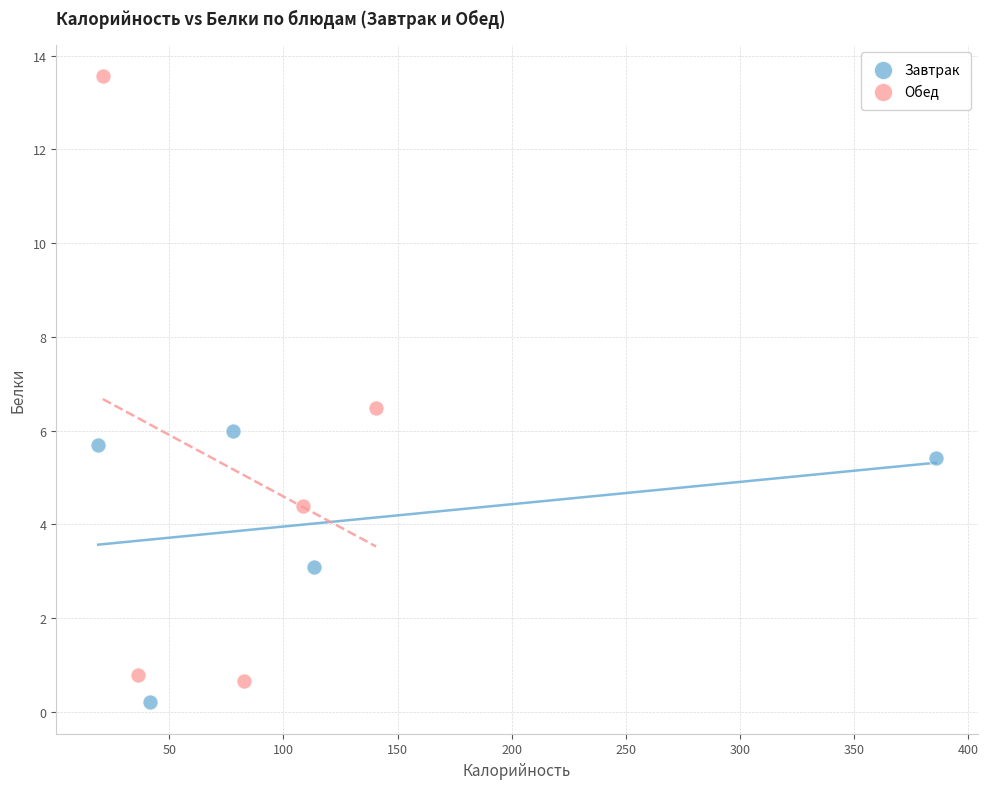

Which series contains the lowest Y value?

Завтрак